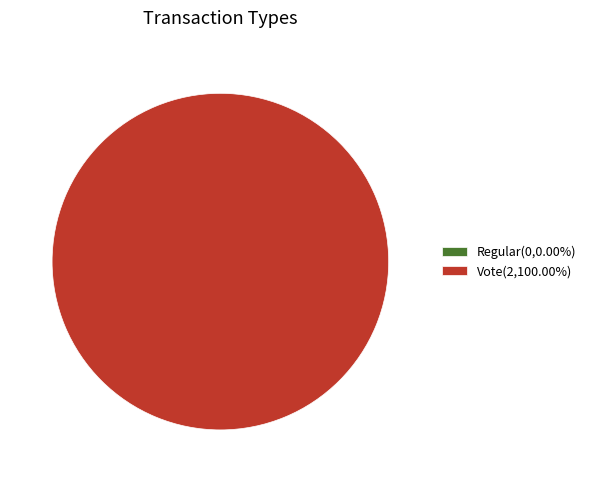

To the nearest percent, what percentage of the pie is Vote (io_index=2)?

100%